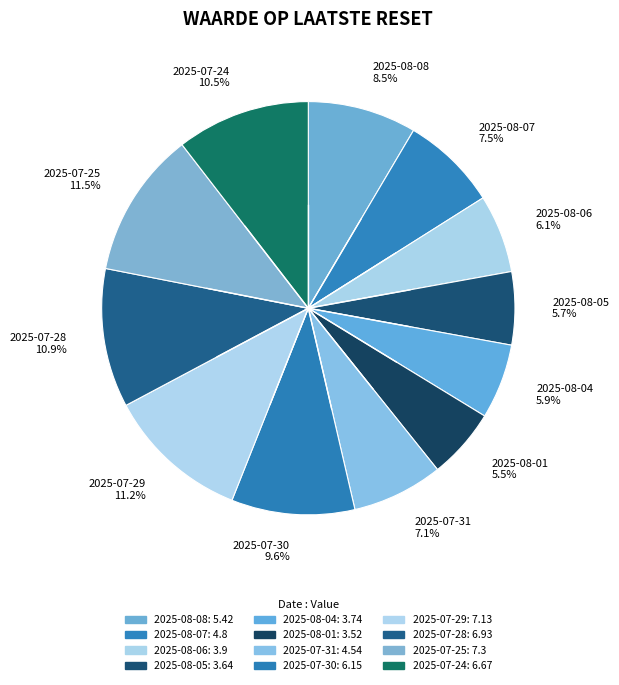

Does 2025-07-25 11.5% represent more than half of the total?

No